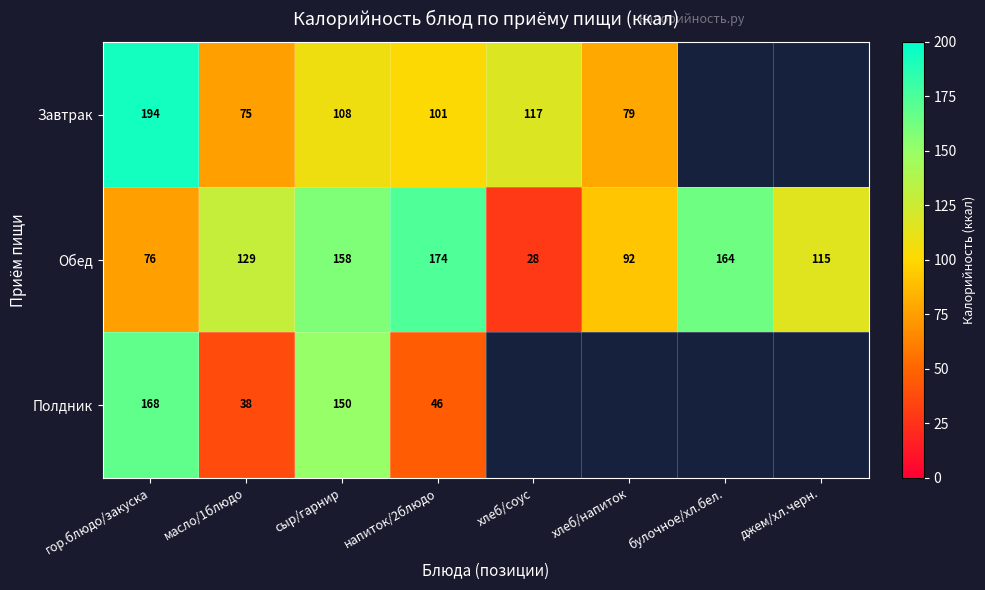

Which series has the largest total across all categories?

Обед